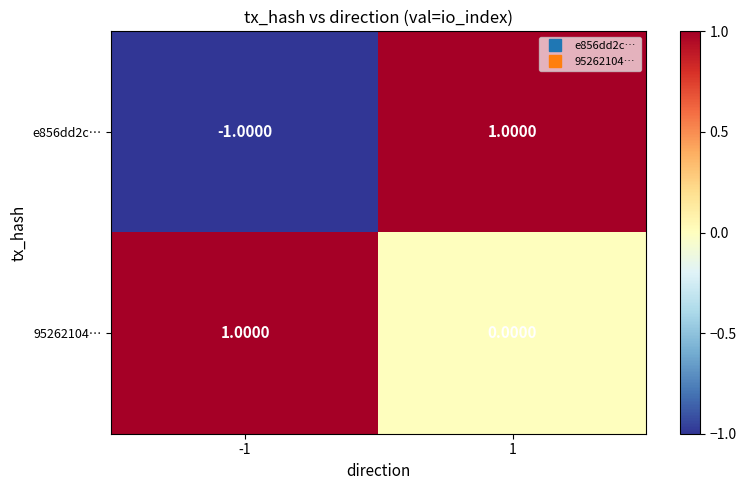

At 1, list the series in order from smallest to largest.

95262104…, e856dd2c…